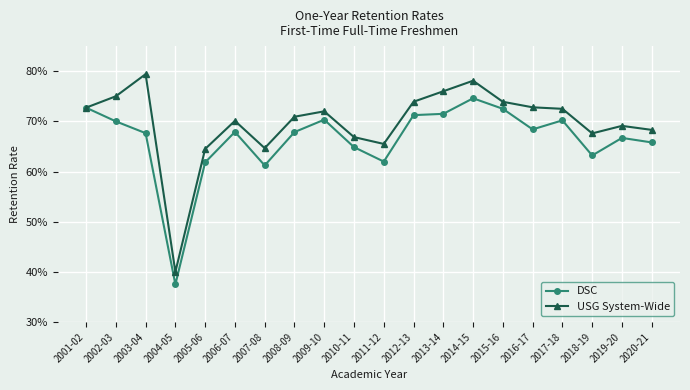

Between 2012-13 and 2014-15, which is larger?

2014-15